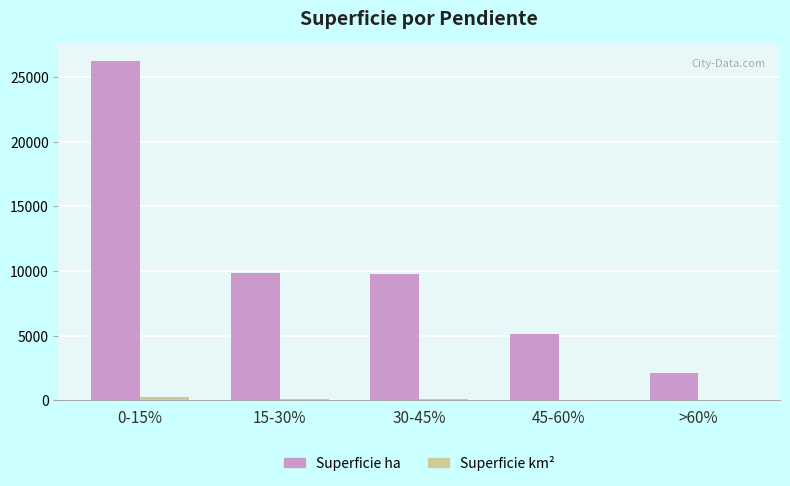

How many groups of bars are there?

5